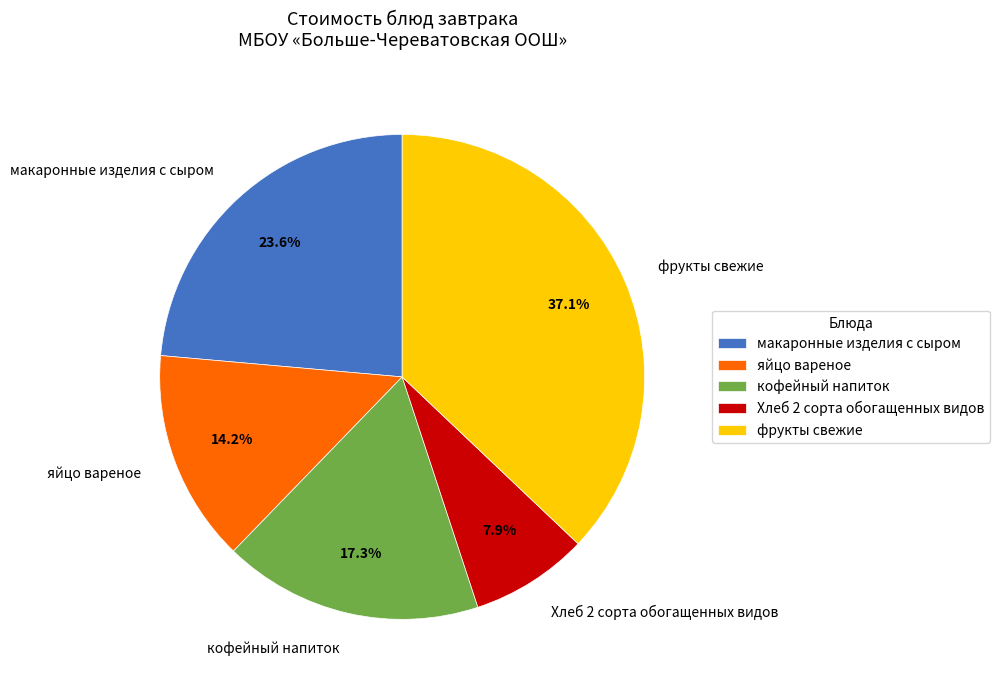

Does яйцо вареное account for over 50% of the chart?

No